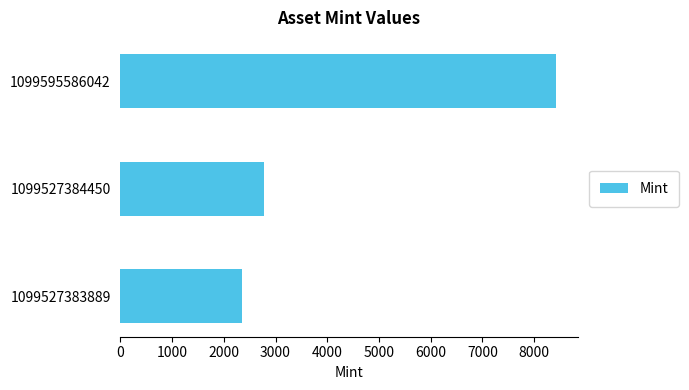

Count the number of data series in this chart.

1